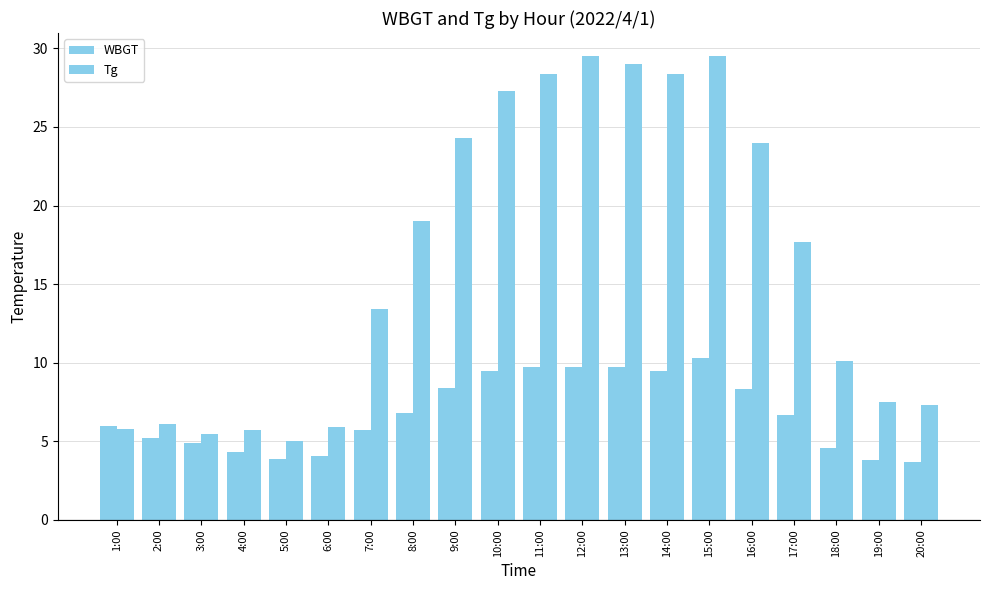

What is the difference between the highest and lowest values at 1:00?

0.2